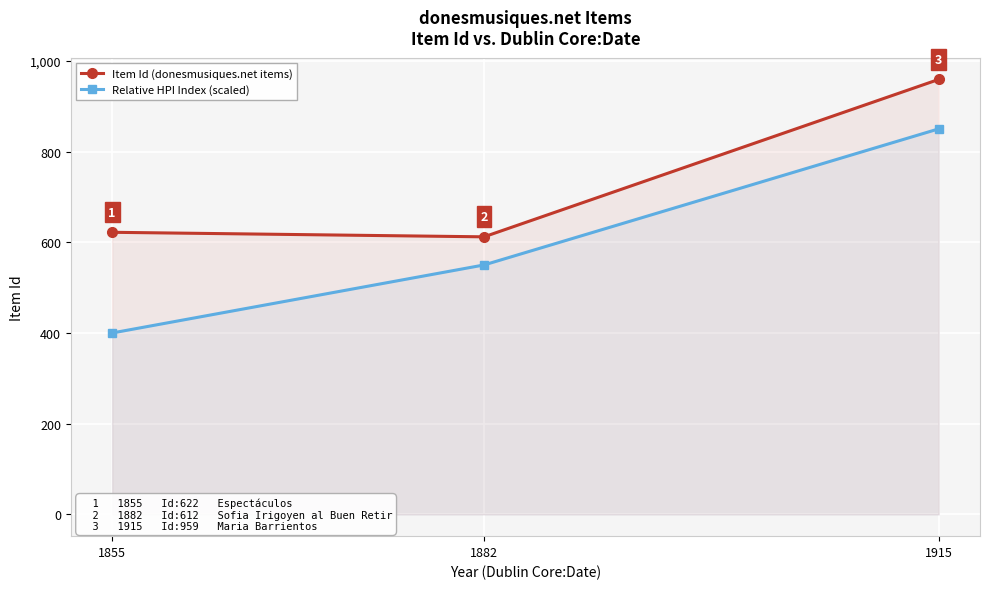

At 1915, list the series in order from smallest to largest.

Relative HPI Index (scaled), Item Id (donesmusiques.net items)